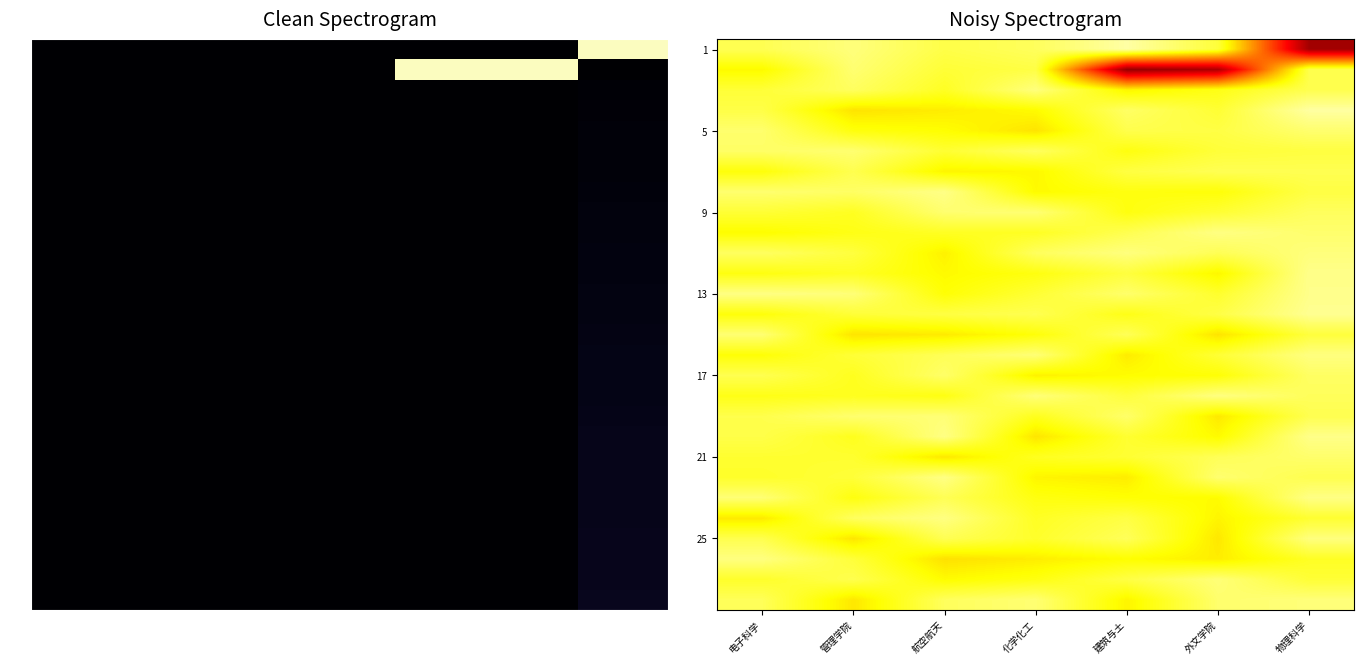

Which label corresponds to the largest value in the chart?

建筑与土